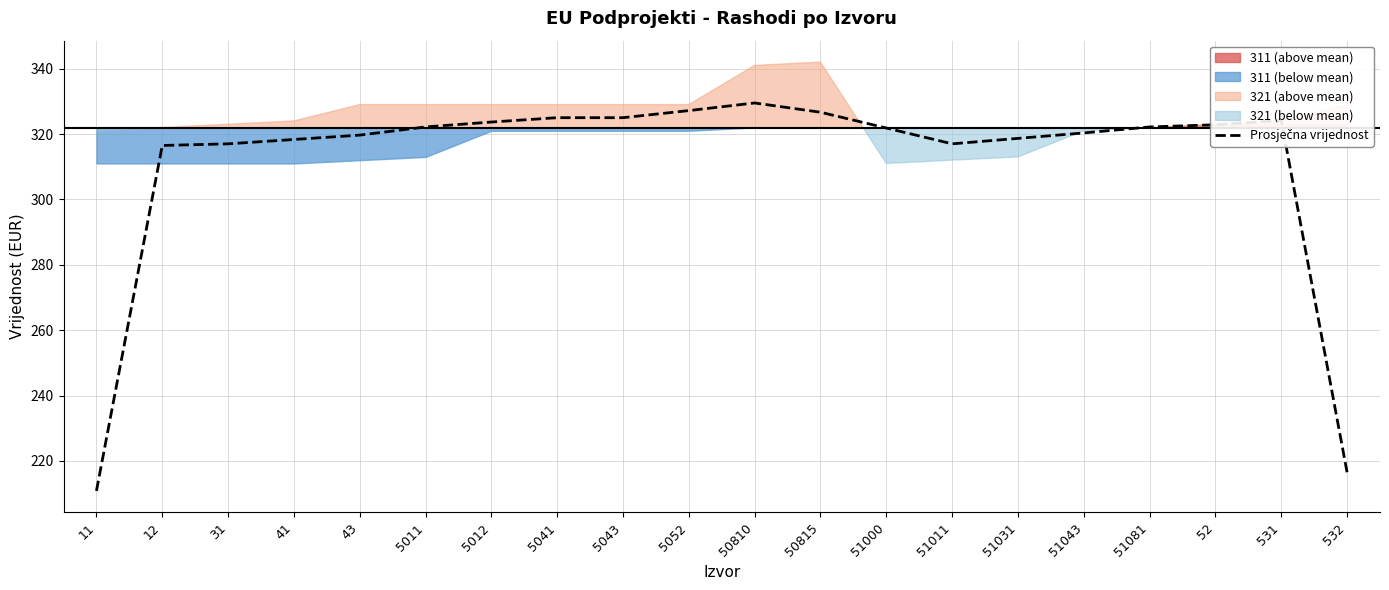

The chart shows a value of 322.2 at 51081. True or false?

True